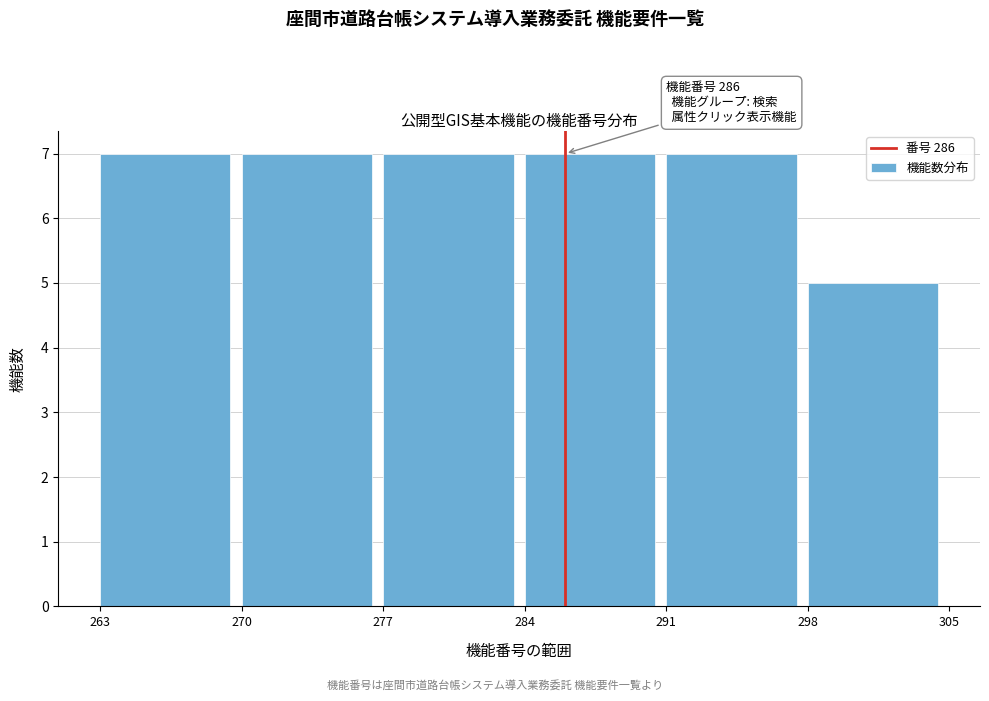

Reading left to right, transcribe all the data shown in this chart.

7	7	7	7	7	5